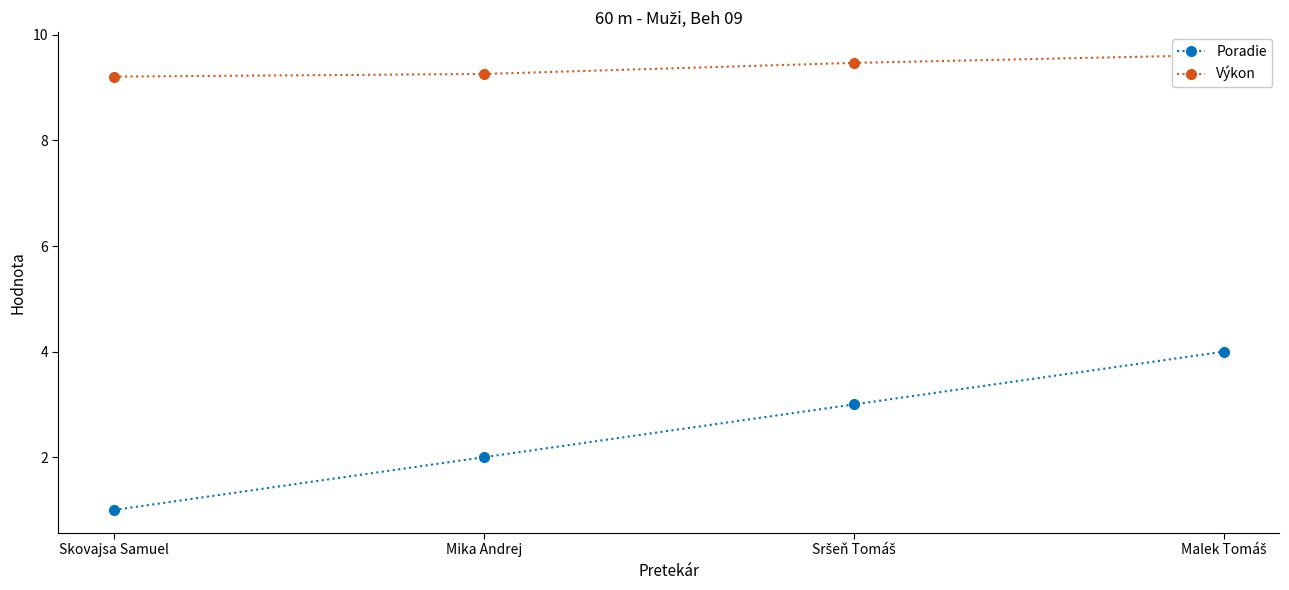

True or false: Výkon and Poradie cross at least once.

False